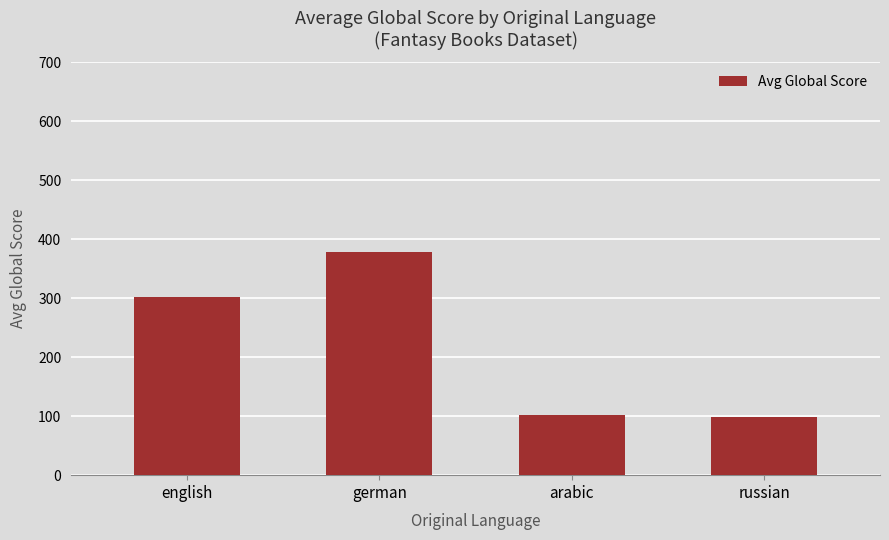

The chart shows a value of 102 at arabic. True or false?

True